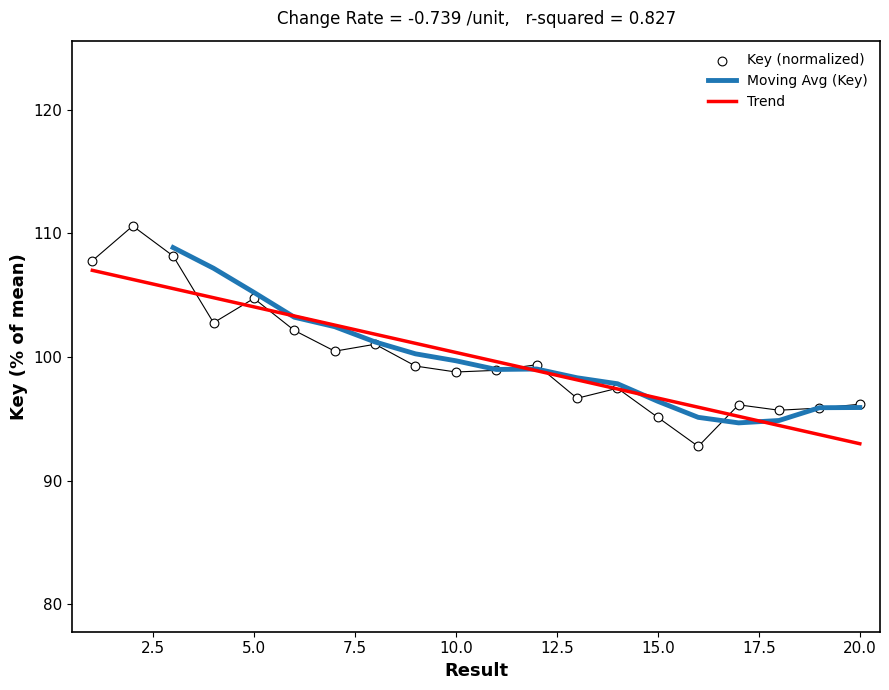

What is the change in value from 6 to 18?

-6.5